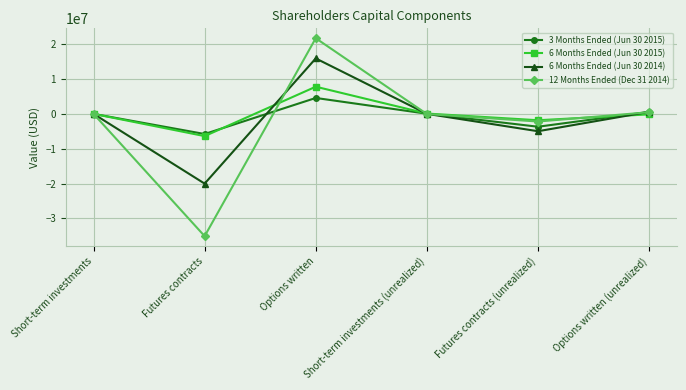

At Options written, list the series in order from largest to smallest.

12 Months Ended (Dec 31 2014), 6 Months Ended (Jun 30 2014), 6 Months Ended (Jun 30 2015), 3 Months Ended (Jun 30 2015)